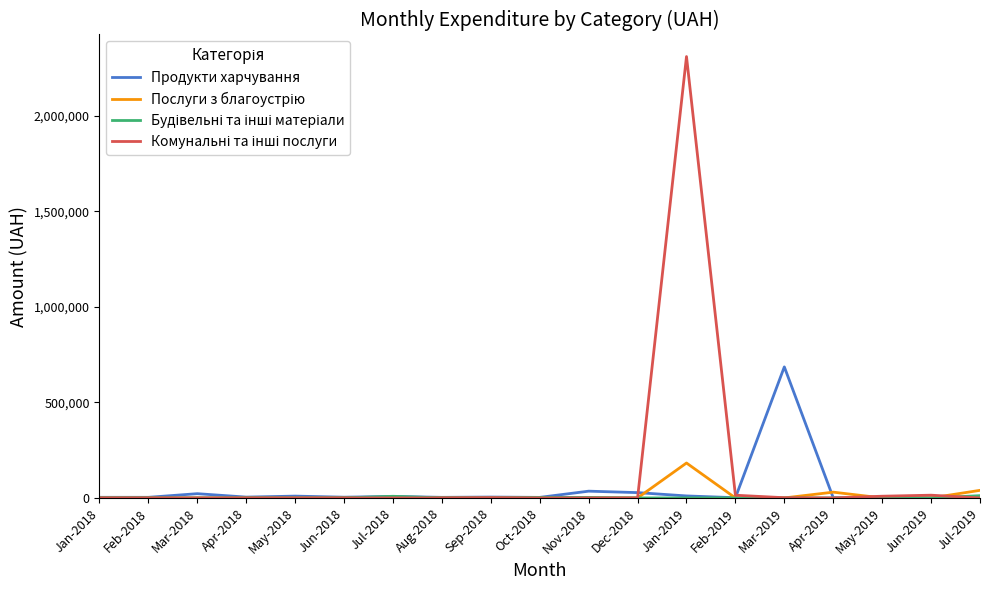

At which category is the sum across all series the highest?

Jan-2019